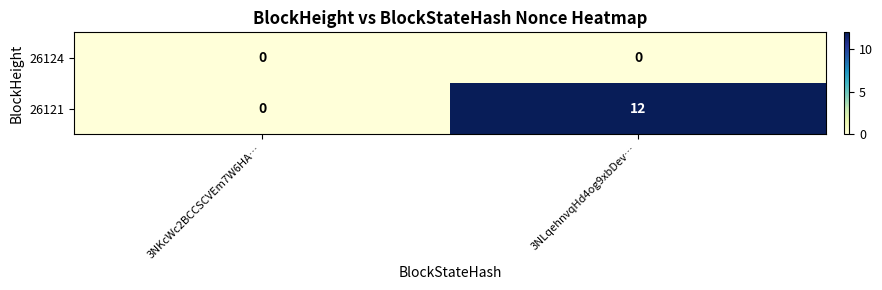

At which category is the sum across all series the highest?

3NLqehnvqHd4og9xbDev…